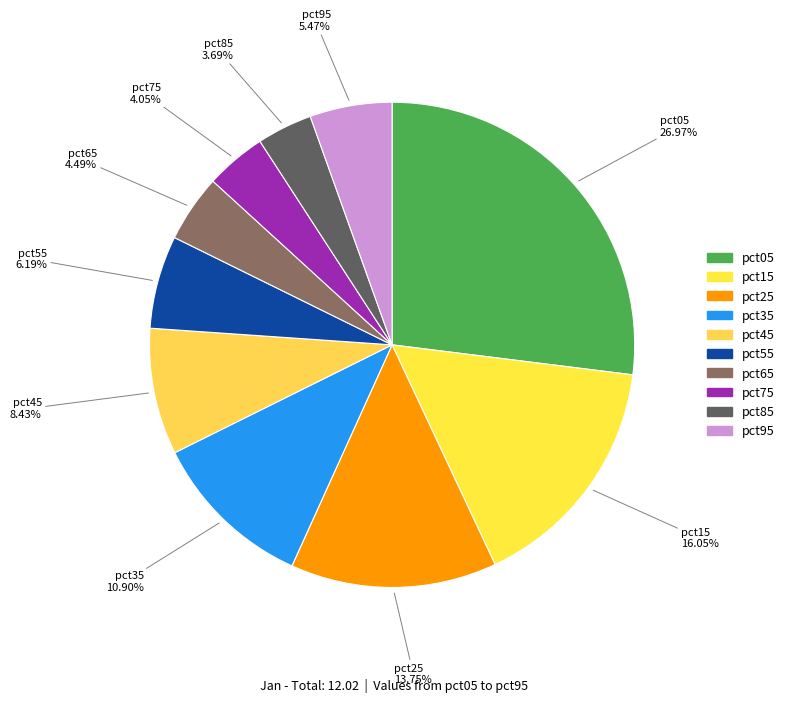

Which category has the biggest portion of the pie?

pct05